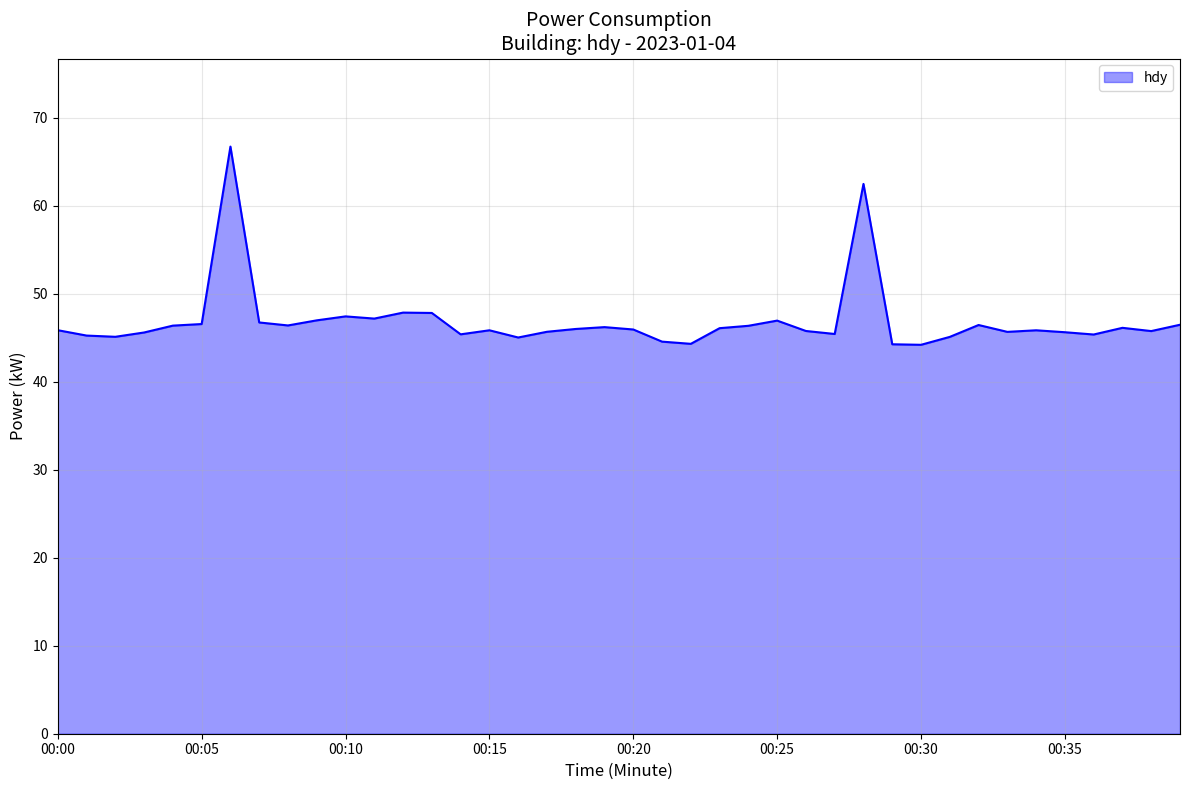

What is the smallest value displayed?

44.2